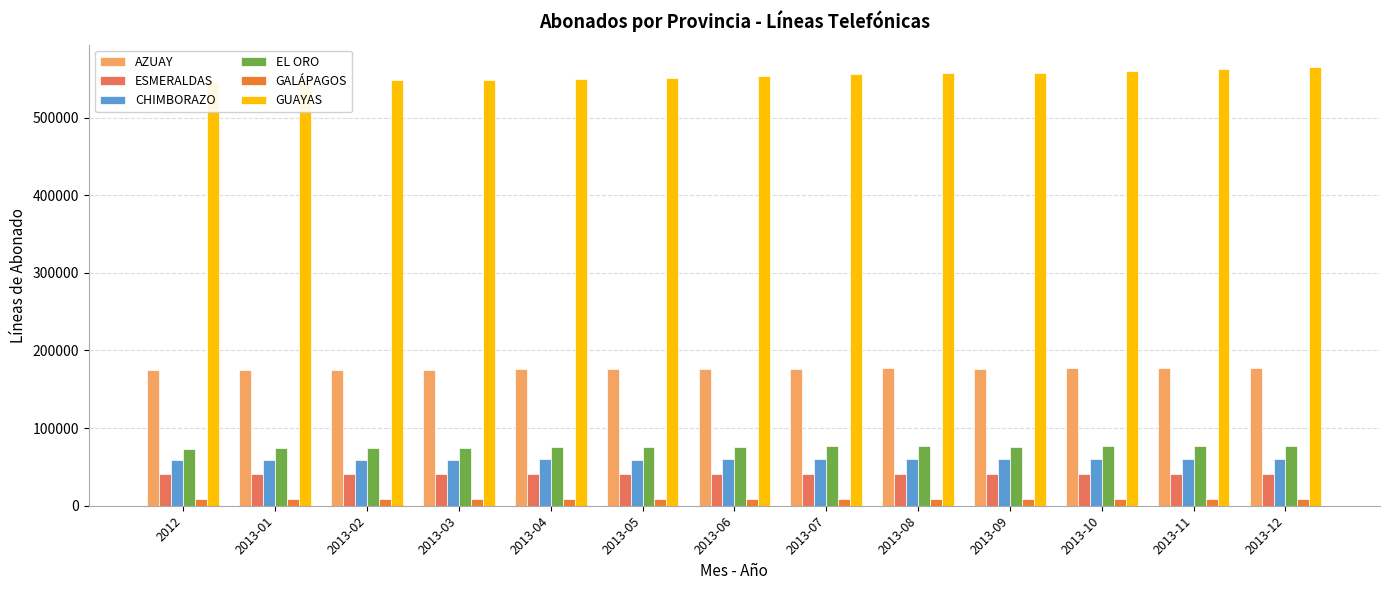

At how many categories does at least one series exceed 284791?

13